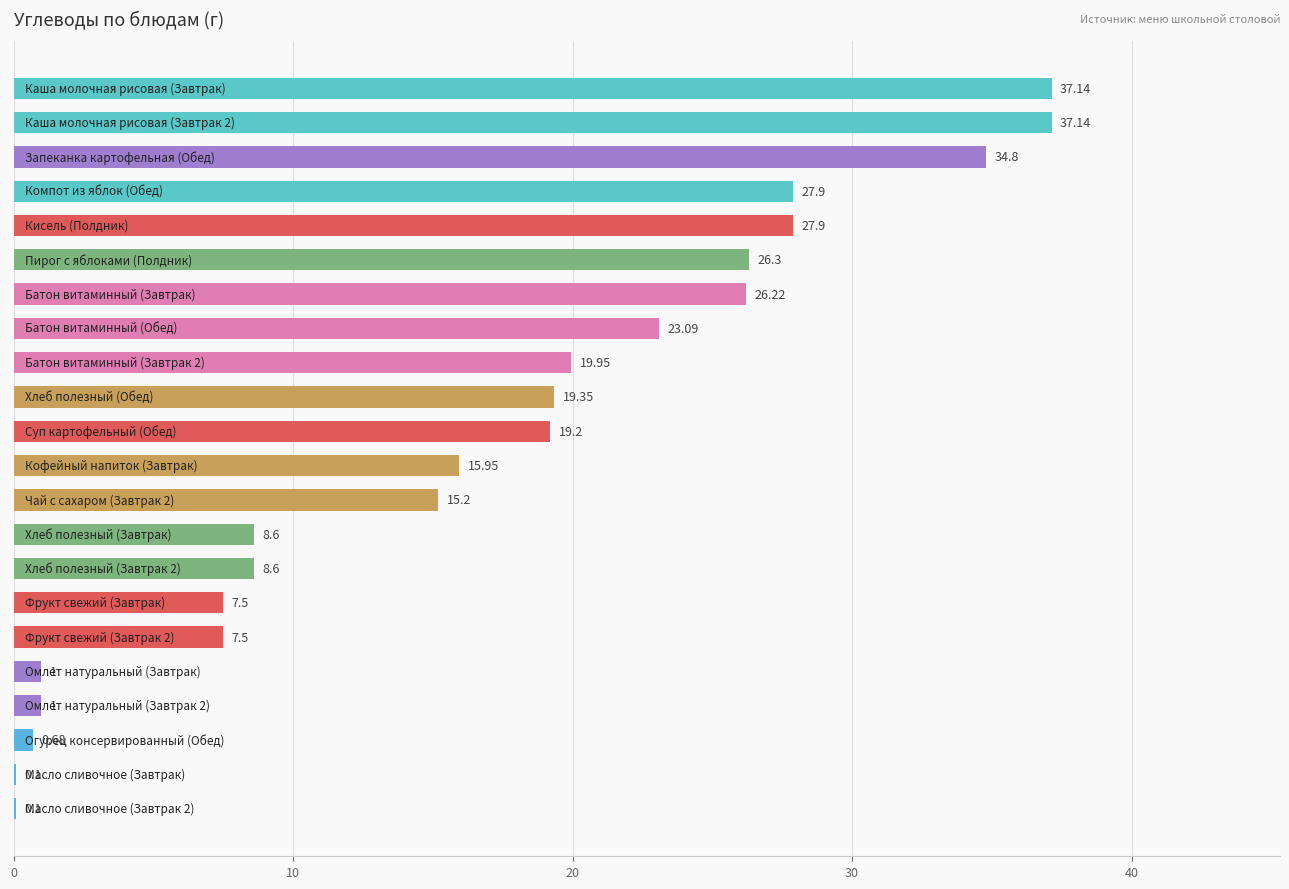

What is the minimum value shown in the chart?

0.1